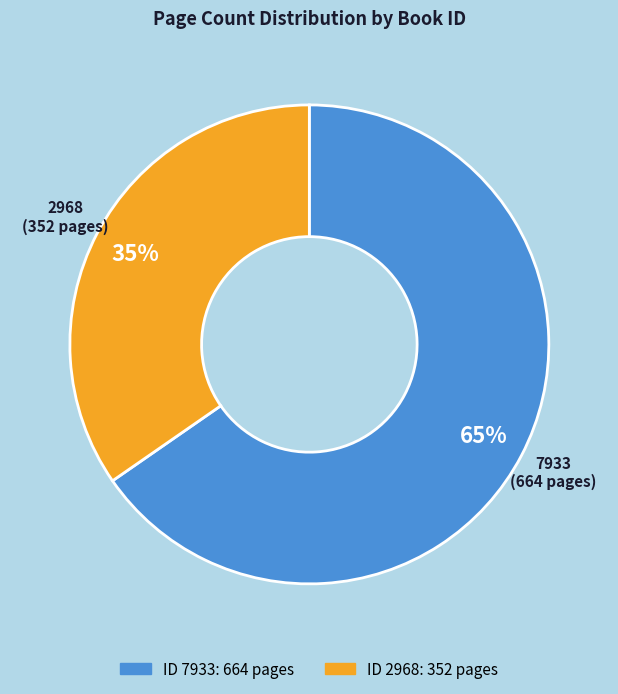

Is there any slice that represents more than half of the pie?

Yes